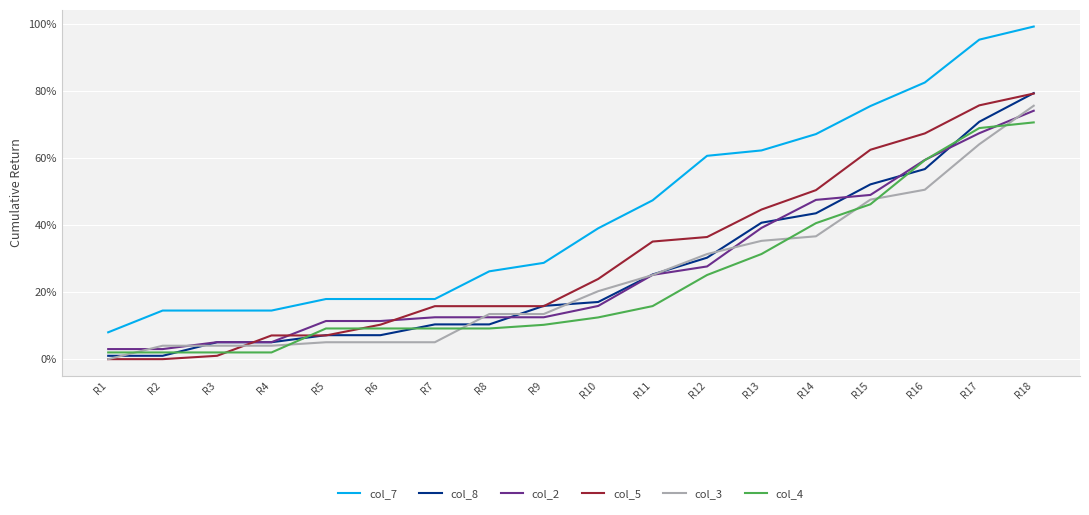

Reading left to right, extract all data points from this chart.

col_7: R1=8.0	R2=14.5	R3=14.5	R4=14.5	R5=17.9	R6=17.9	R7=17.9	R8=26.2	R9=28.7	R10=39.0	R11=47.3	R12=60.6	R13=62.2	R14=67.1	R15=75.4	R16=82.4	R17=95.2	R18=99.1
col_8: R1=1.0	R2=1.0	R3=5.0	R4=5.0	R5=7.1	R6=7.1	R7=10.4	R8=10.4	R9=15.9	R10=17.0	R11=25.2	R12=30.2	R13=40.7	R14=43.5	R15=52.1	R16=56.6	R17=70.7	R18=79.3
col_2: R1=3.0	R2=3.0	R3=5.1	R4=5.1	R5=11.4	R6=11.4	R7=12.5	R8=12.5	R9=12.5	R10=15.9	R11=25.1	R12=27.6	R13=39.1	R14=47.5	R15=48.9	R16=59.4	R17=67.3	R18=74.0
col_5: R1=0.0	R2=0.0	R3=1.0	R4=7.1	R5=7.1	R6=10.3	R7=15.8	R8=15.8	R9=15.8	R10=23.9	R11=35.0	R12=36.4	R13=44.6	R14=50.4	R15=62.4	R16=67.3	R17=75.6	R18=79.1
col_3: R1=0.0	R2=4.0	R3=4.0	R4=4.0	R5=5.0	R6=5.0	R7=5.0	R8=13.4	R9=13.4	R10=20.2	R11=25.1	R12=31.3	R13=35.3	R14=36.6	R15=47.5	R16=50.5	R17=64.0	R18=75.5
col_4: R1=2.0	R2=2.0	R3=2.0	R4=2.0	R5=9.1	R6=9.1	R7=9.1	R8=9.1	R9=10.2	R10=12.4	R11=15.8	R12=25.1	R13=31.3	R14=40.5	R15=46.1	R16=59.3	R17=68.9	R18=70.5